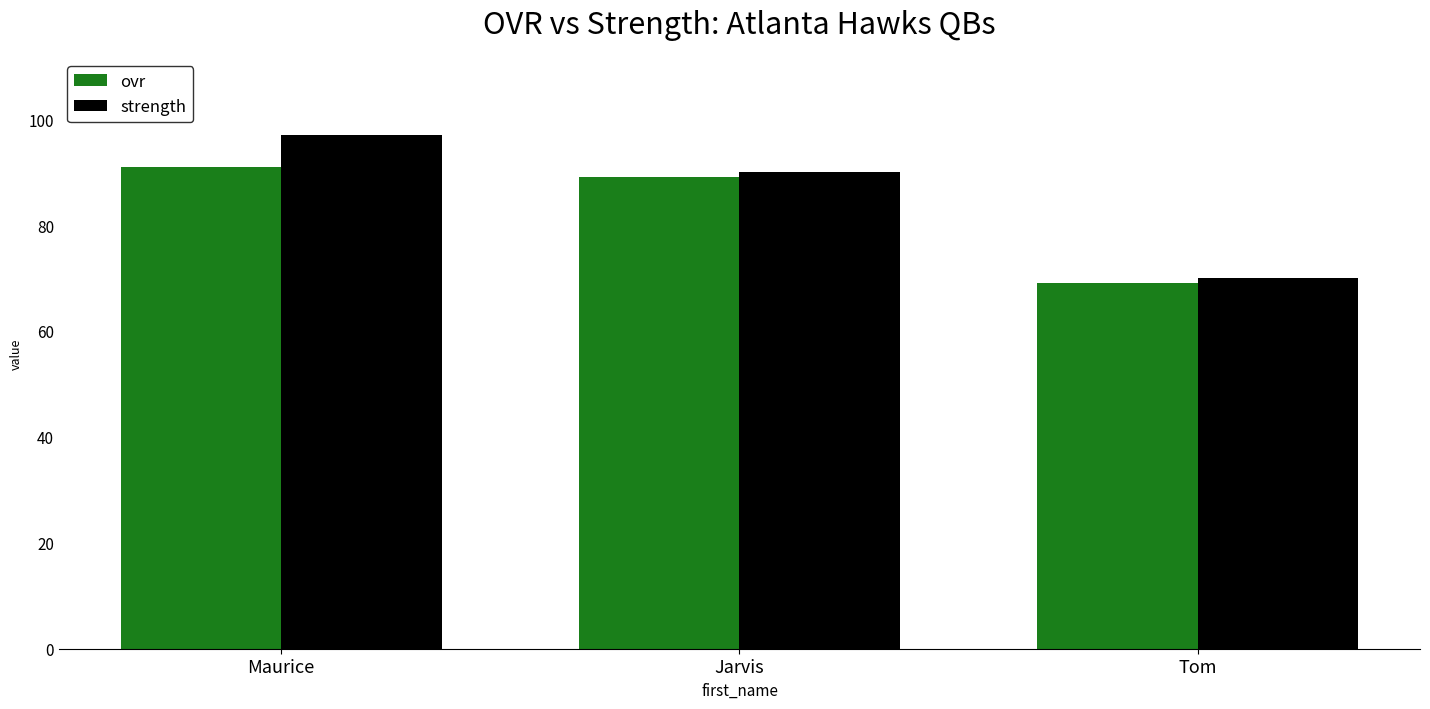

The ovr series shows 142 at Maurice. True or false?

False